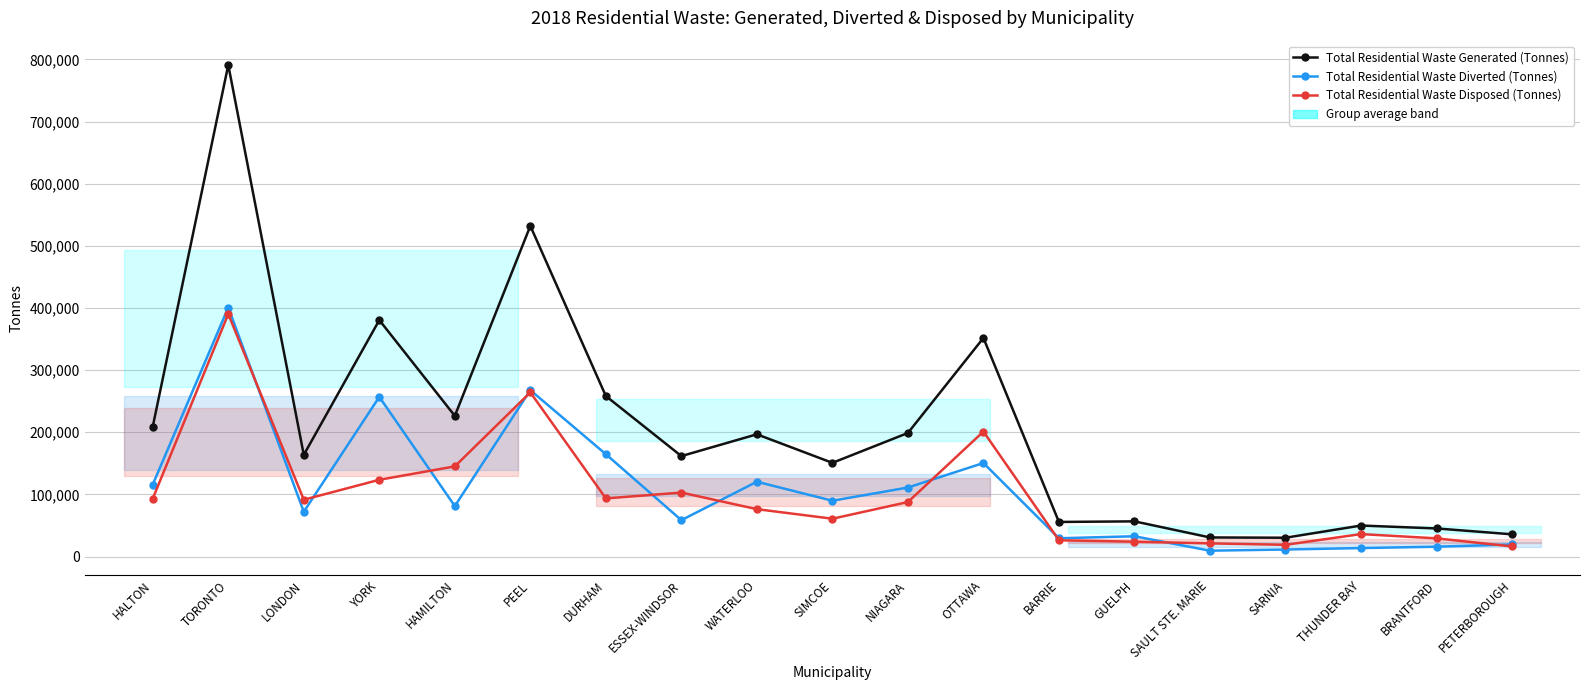

Where is Total Residential Waste Diverted (Tonnes) nearest to the value 205118?

DURHAM